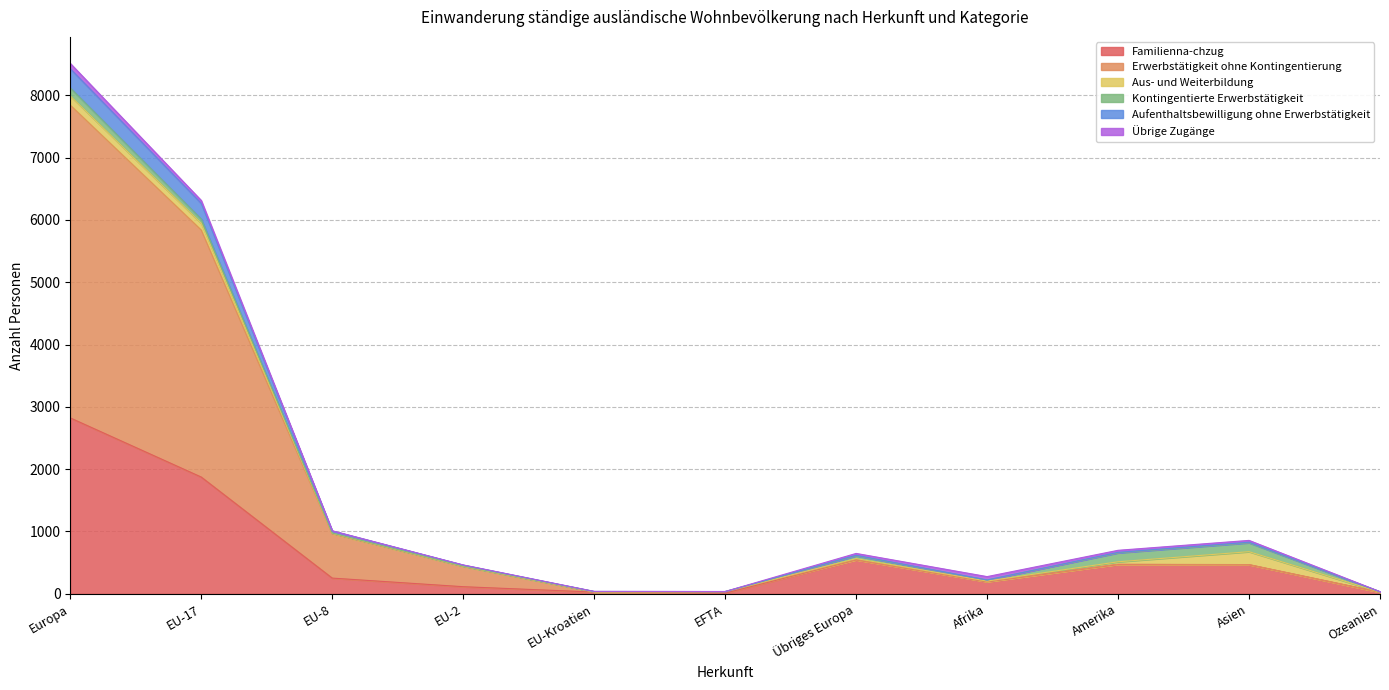

At which category is the sum across all series the highest?

Europa